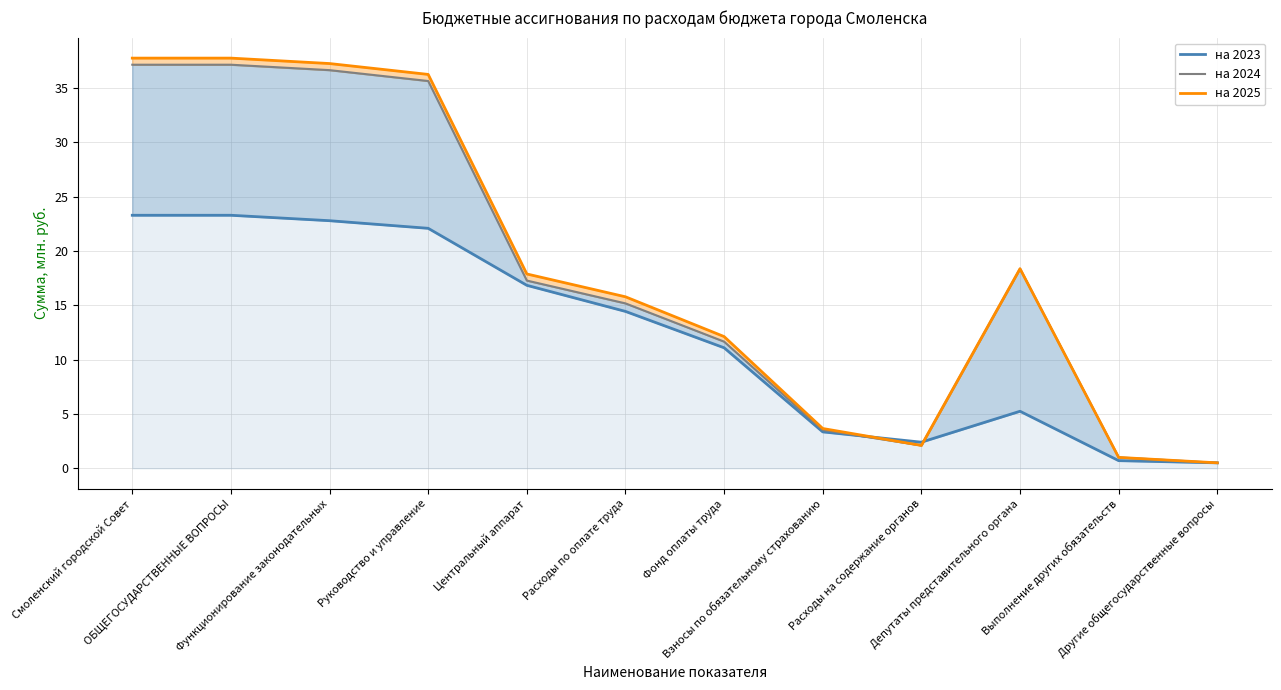

At how many categories does at least one series exceed 17?

6